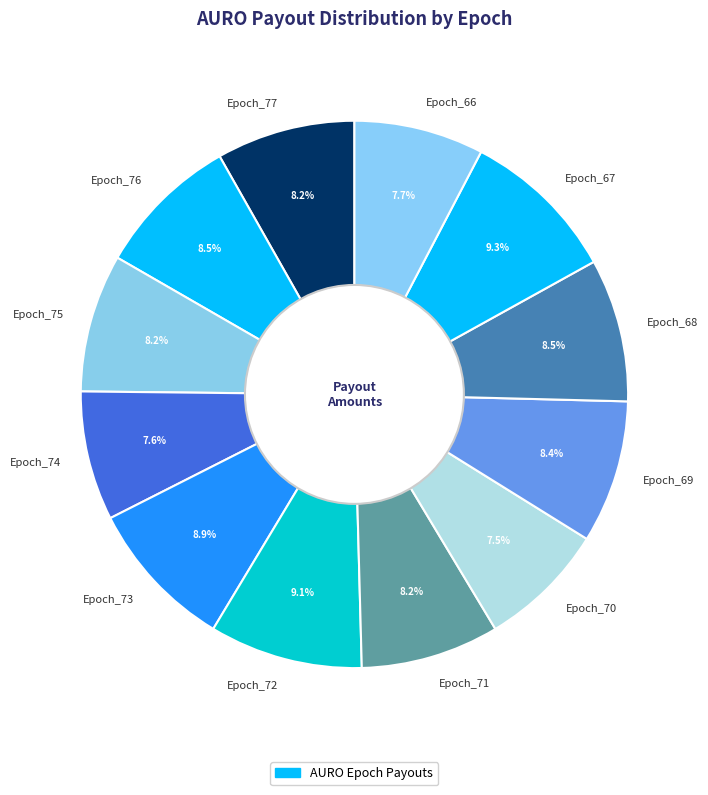

How much of the chart is everything except Epoch_75?

91.8%